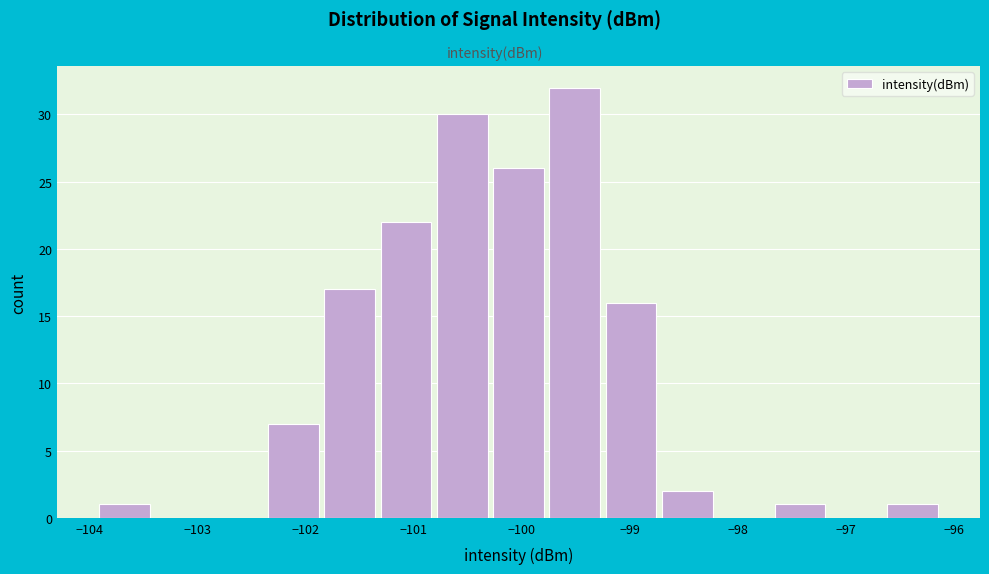

Reading left to right, list every bar in this chart as the range it spans on the x-axis followed by its height. Neither the bar edges nor the heights are printed on the chart, so give them approximately, as read against the axes.

-103.9 to -103.4: 1
-103.4 to -102.9: 0
-102.9 to -102.4: 0
-102.4 to -101.9: 7
-101.9 to -101.3: 17
-101.3 to -100.8: 22
-100.8 to -100.3: 30
-100.3 to -99.8: 26
-99.8 to -99.3: 32
-99.3 to -98.7: 16
-98.7 to -98.2: 2
-98.2 to -97.7: 0
-97.7 to -97.2: 1
-97.2 to -96.6: 0
-96.6 to -96.1: 1